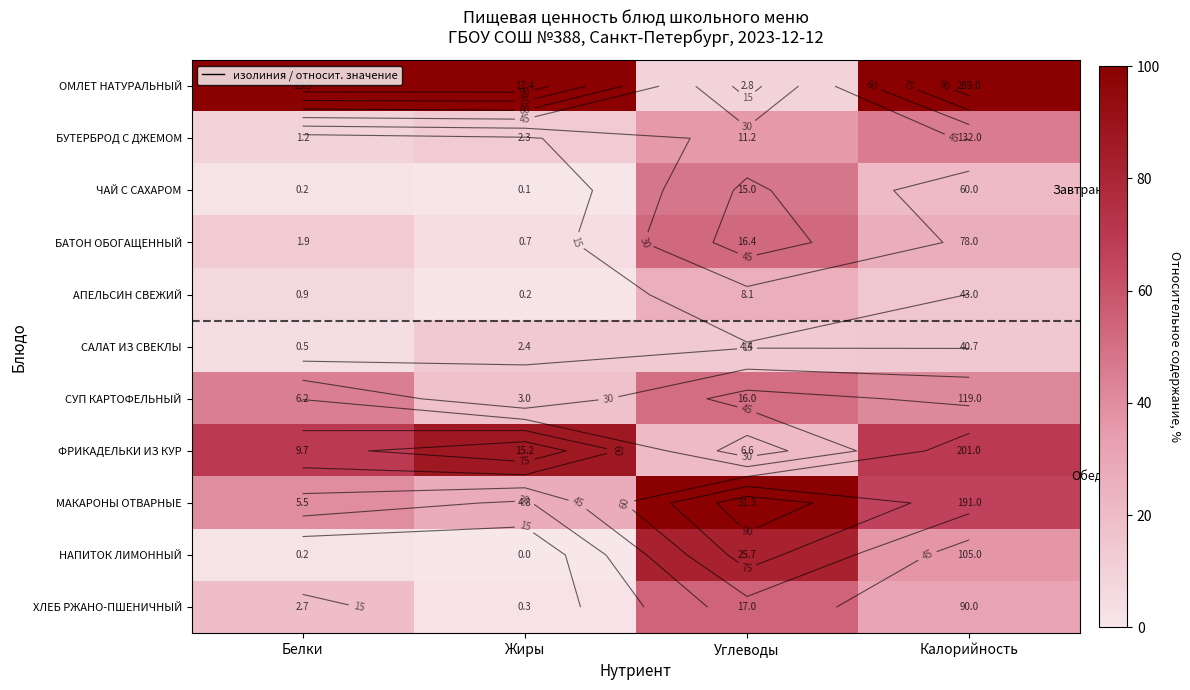

At which label does АПЕЛЬСИН СВЕЖИЙ first exceed 14?

Углеводы